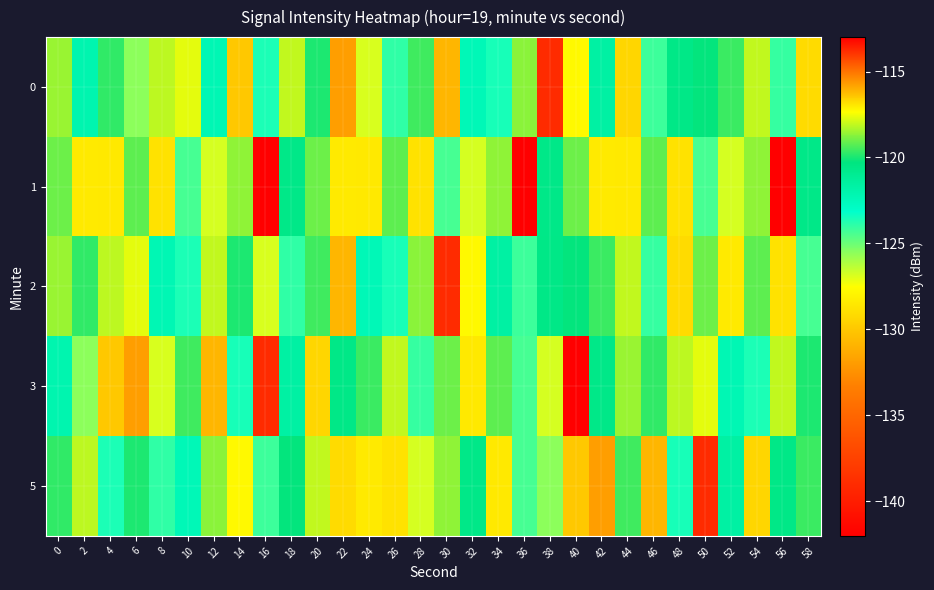

How many categories are shown in the chart?

30